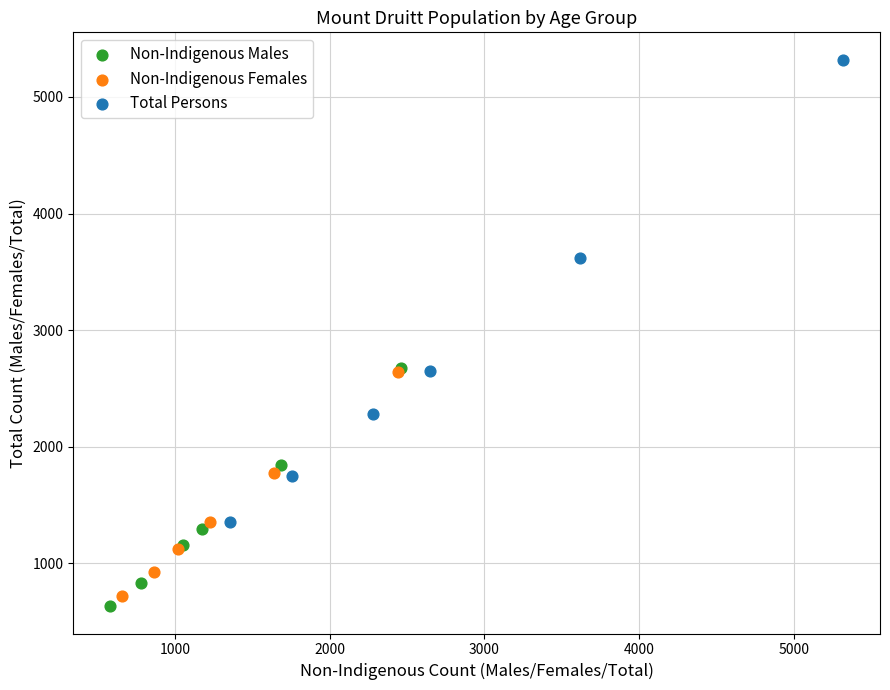

Which series reaches the maximum Y coordinate?

Total Persons